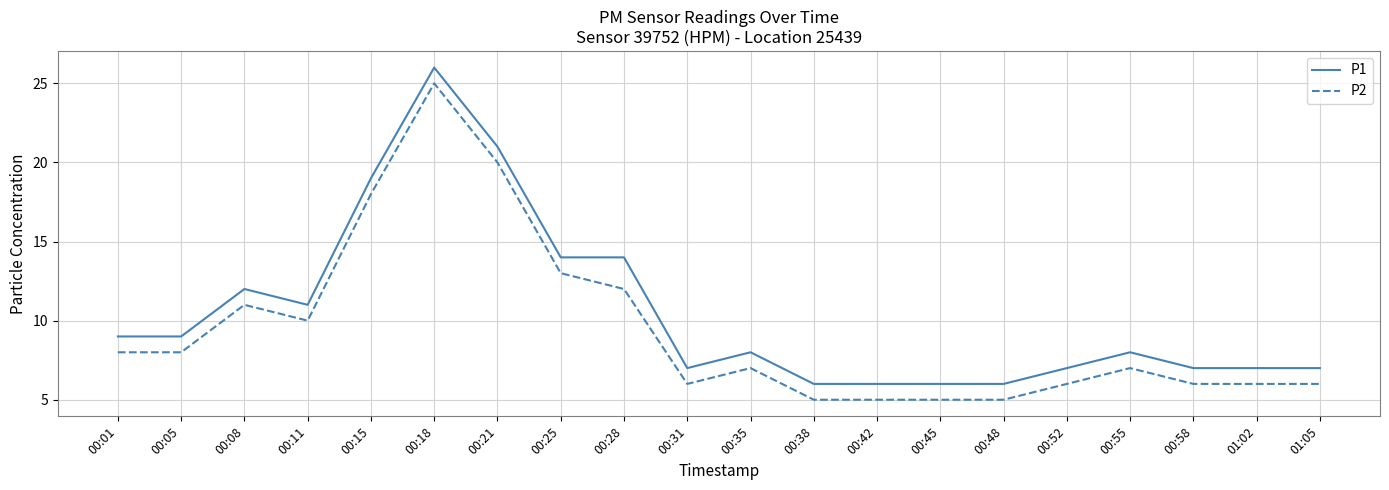

What is the greatest value displayed?

26